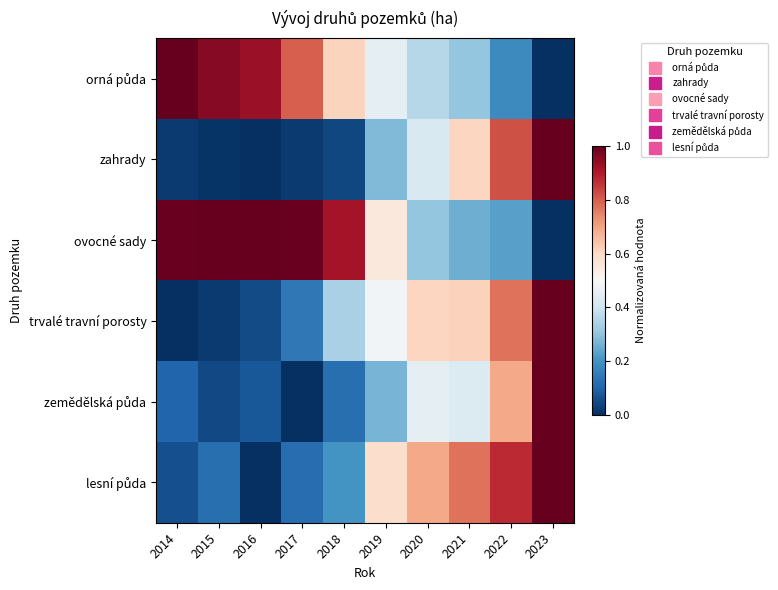

Count the number of data series in this chart.

6